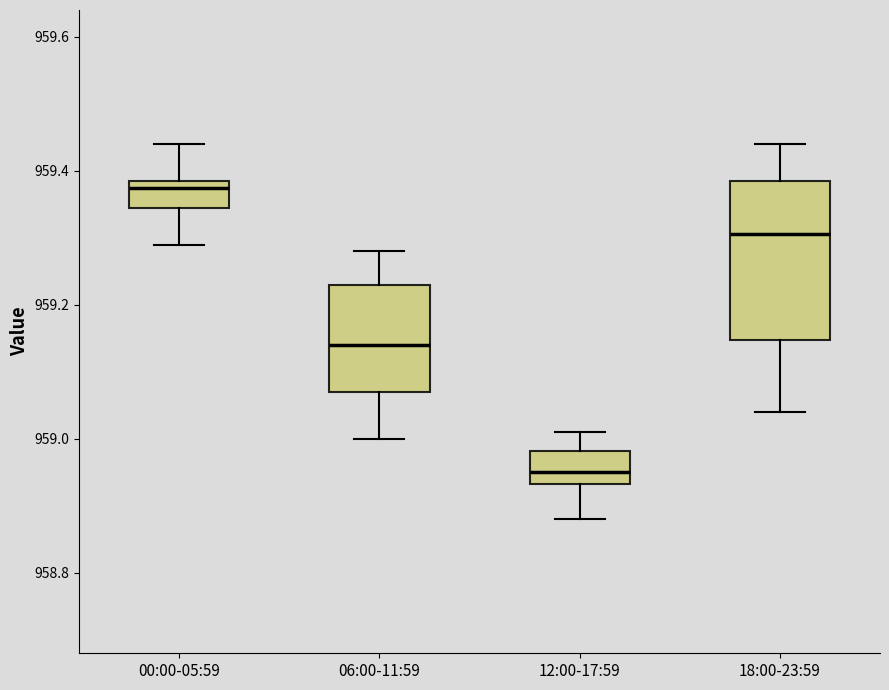

Where is the upper edge of the box for 12:00-17:59 on the y-axis? The values are not printed on the chart, so give them approximately, as read against the axis.

958.98